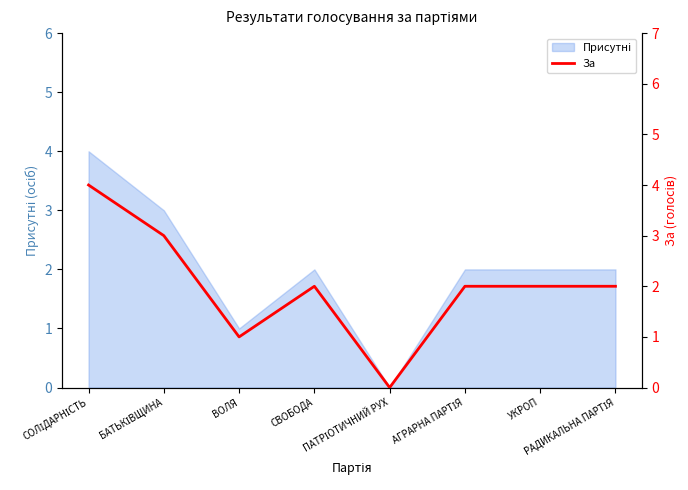

True or false: the data shows 1 at РАДИКАЛЬНА ПАРТІЯ.

False